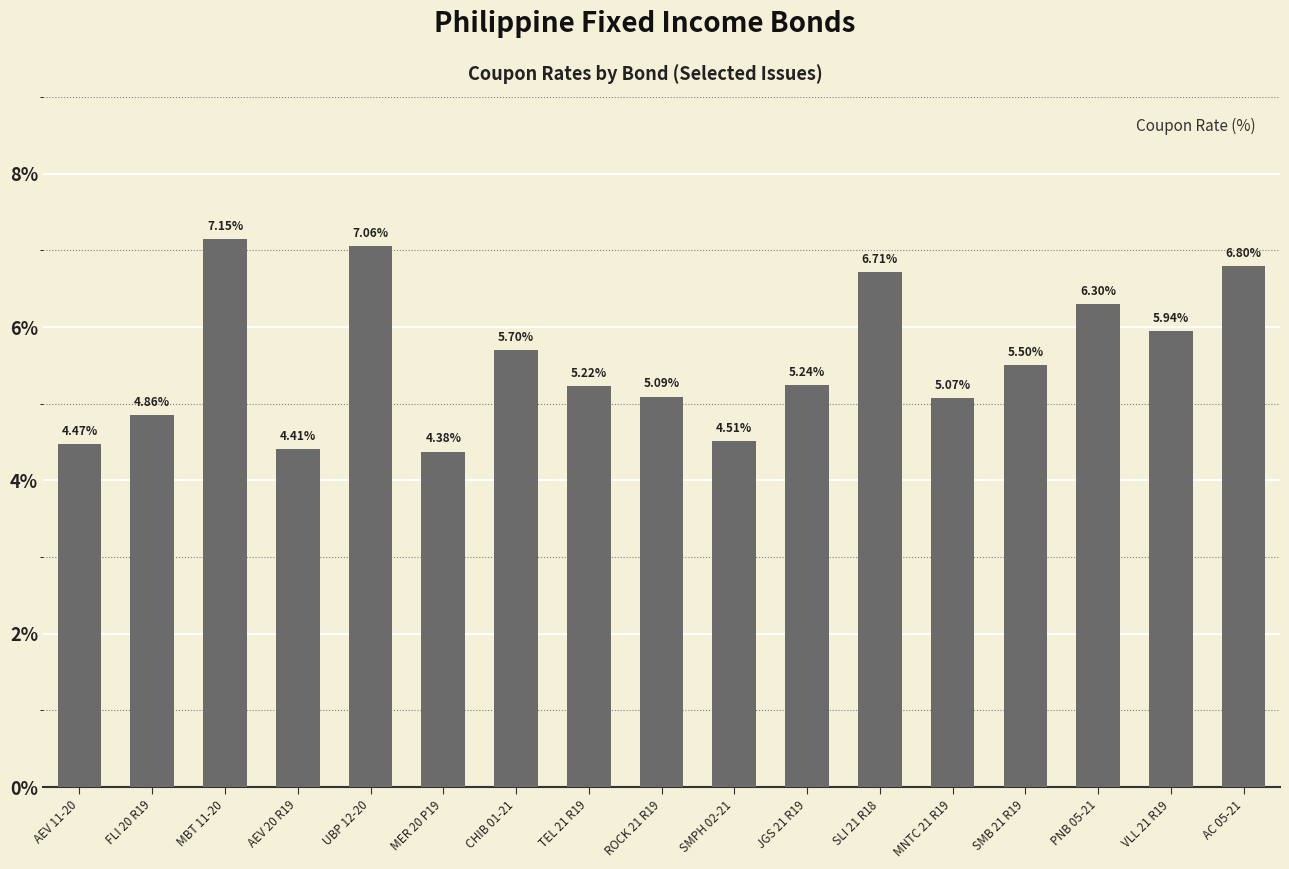

List the labels in order of value, largest first.

MBT 11-20, UBP 12-20, AC 05-21, SLI 21 R18, PNB 05-21, VLL 21 R19, CHIB 01-21, SMB 21 R19, JGS 21 R19, TEL 21 R19, ROCK 21 R19, MNTC 21 R19, FLI 20 R19, SMPH 02-21, AEV 11-20, AEV 20 R19, MER 20 P19